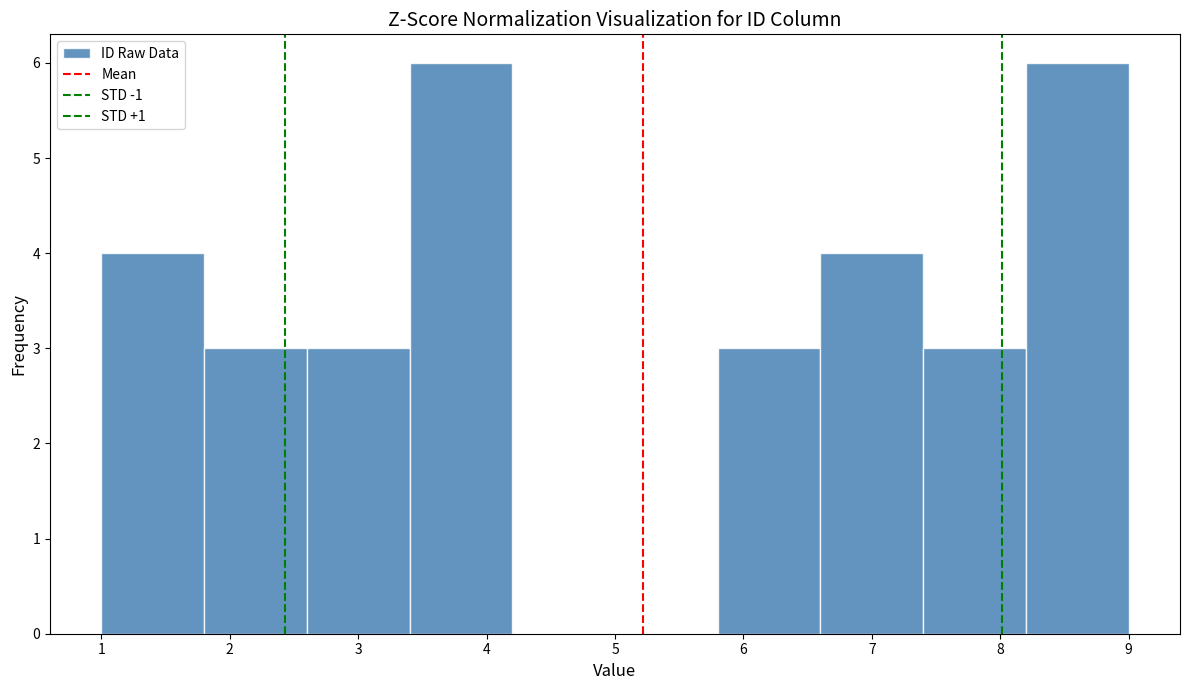

What is the height of the bar covering 7.4 to 8.2 on the x-axis? The values are not printed on the chart, so give them approximately, as read against the axis.

3